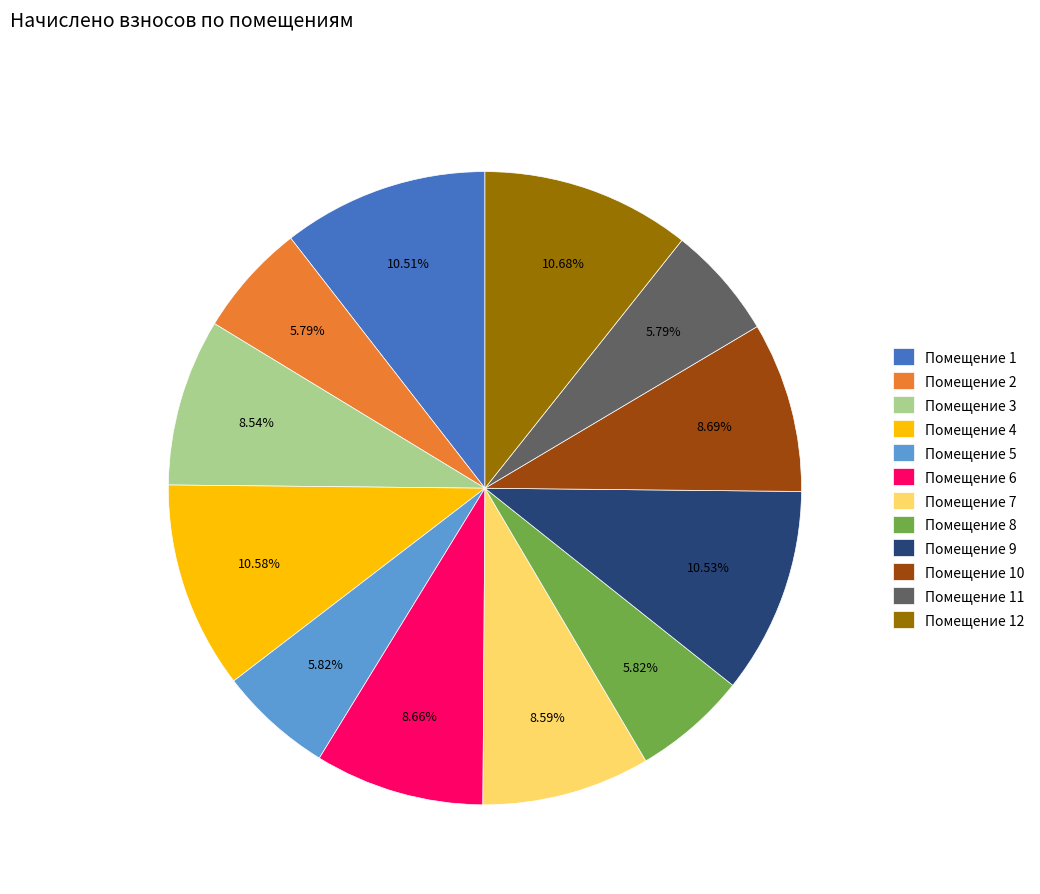

Combined, do Помещение 6 and Помещение 9 account for over 50%?

No